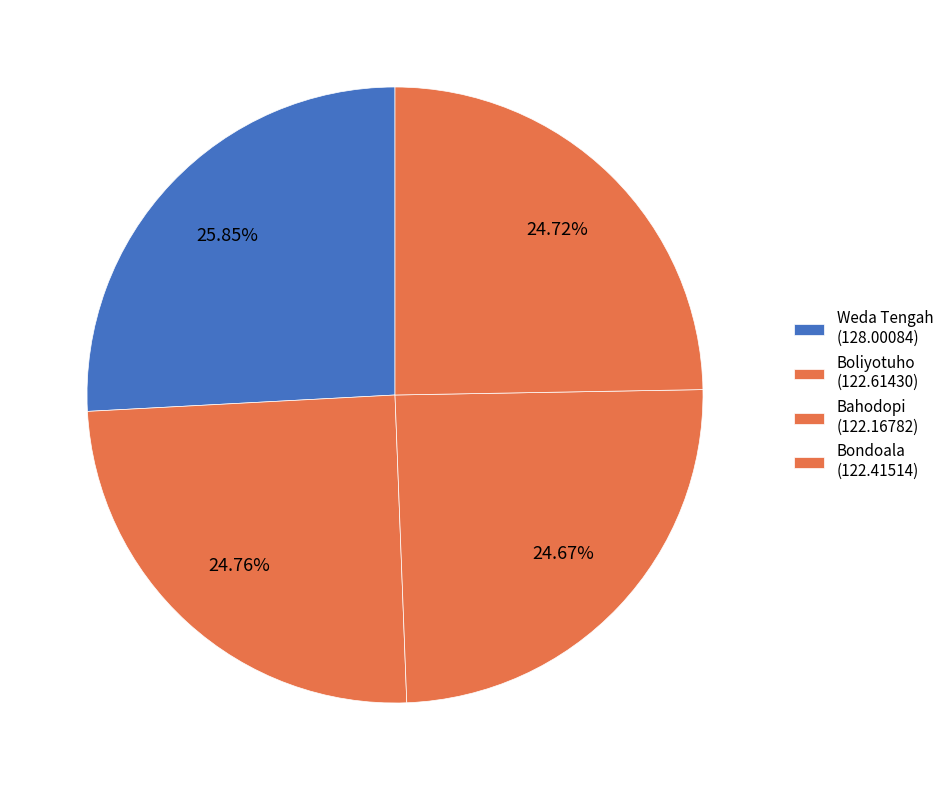

How many segments does this pie chart have?

4